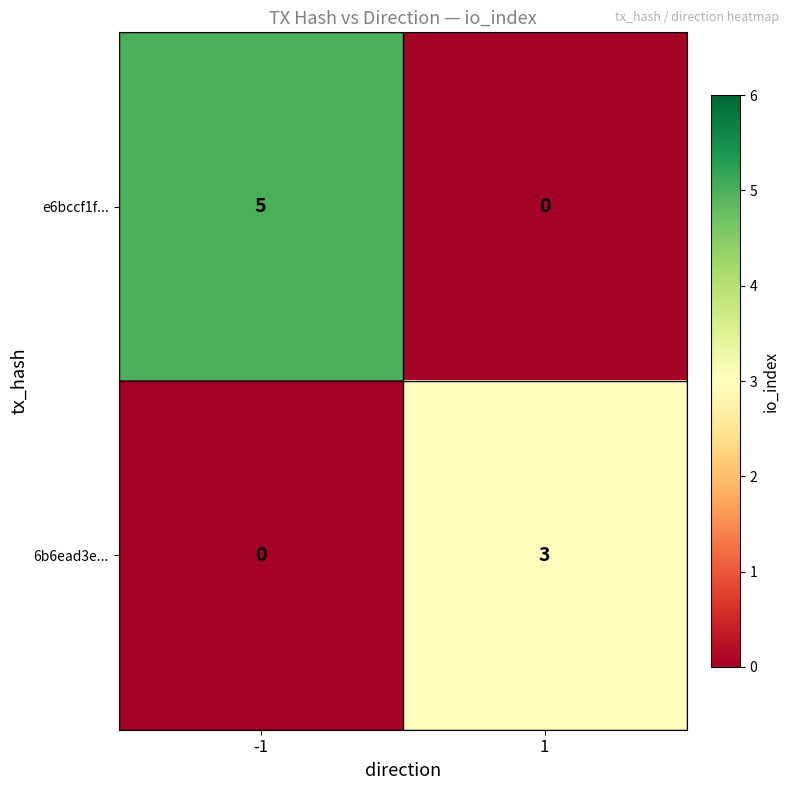

What is the total value across all series at -1?

5